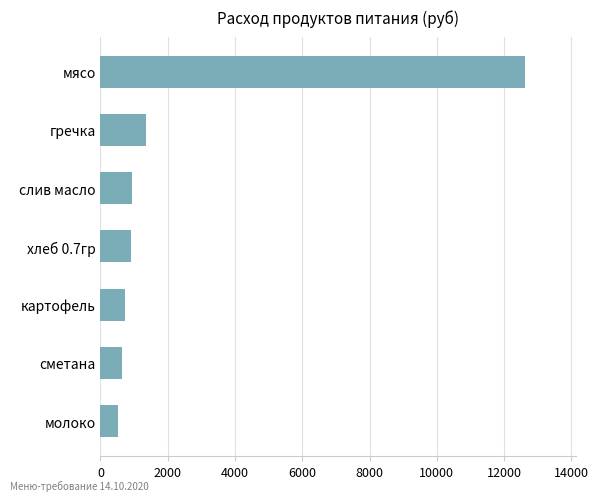

The value at гречка is 1353.8. True or false?

True